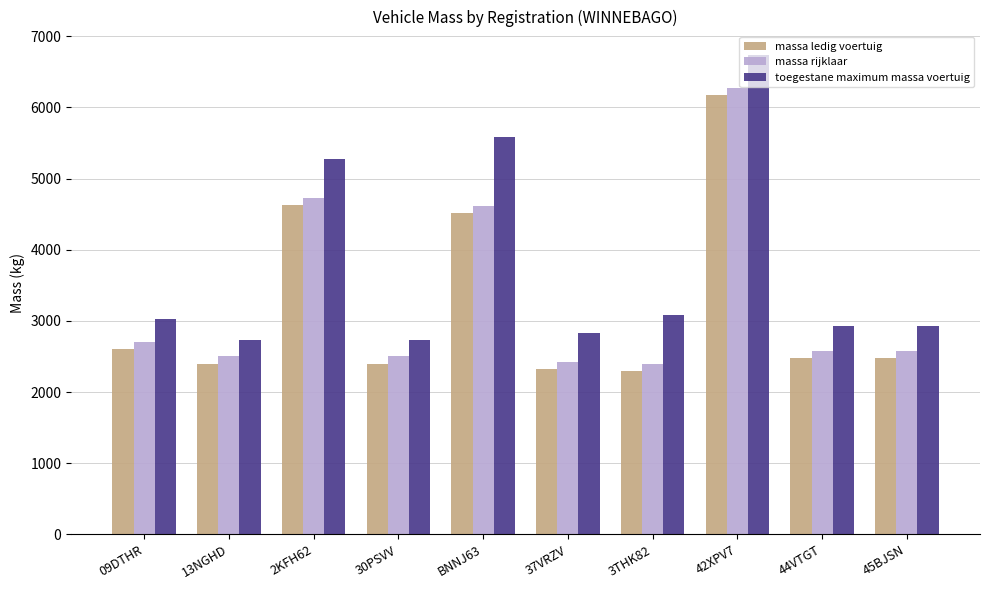

Which label corresponds to the largest value in the chart?

42XPV7